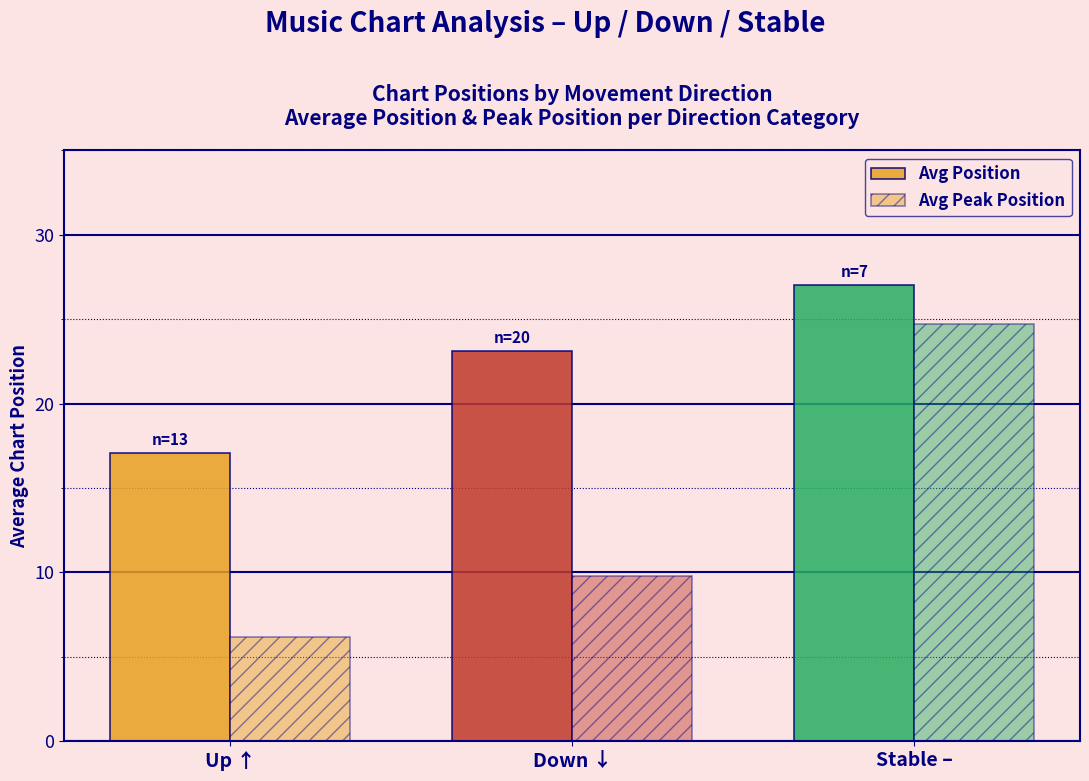

How many values in the Avg Position series exceed 23?

2